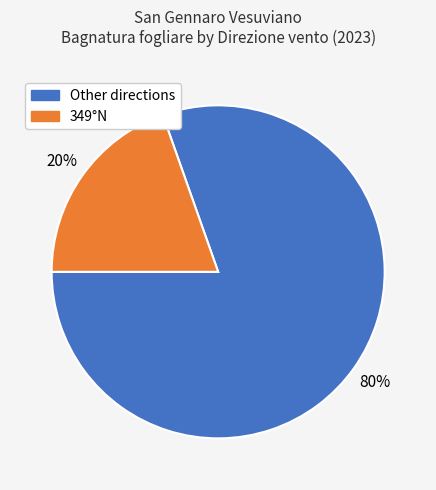

To the nearest percent, what is the average slice percentage?

50%